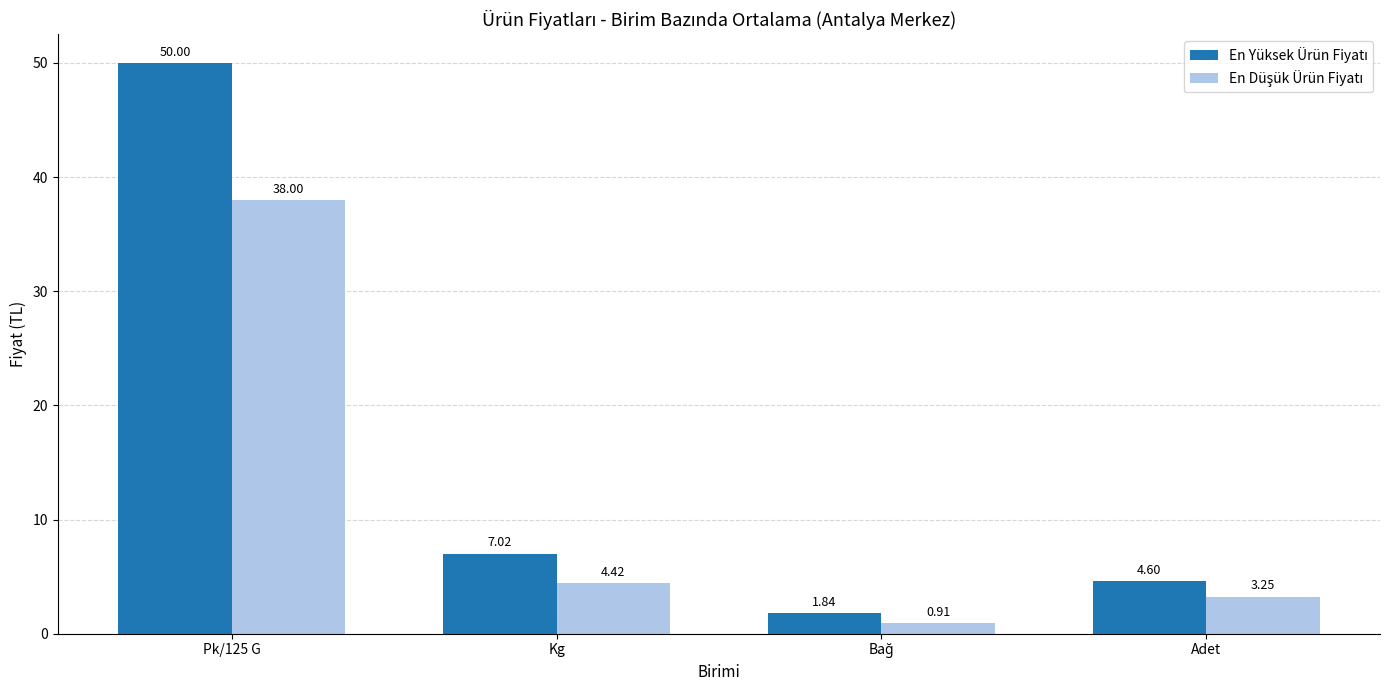

How many groups of bars are there?

4